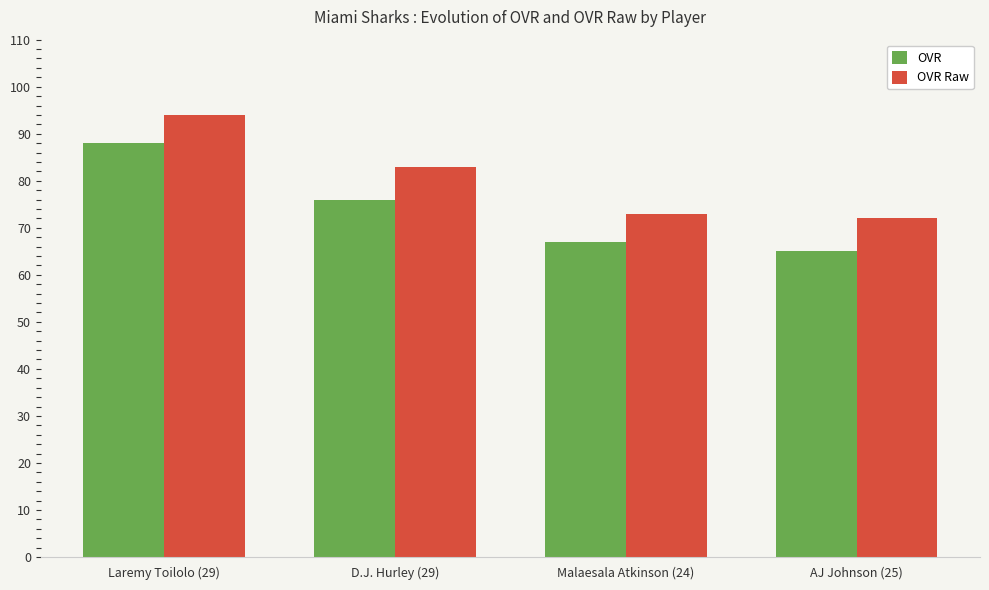

Does the chart contain stacked bars?

No